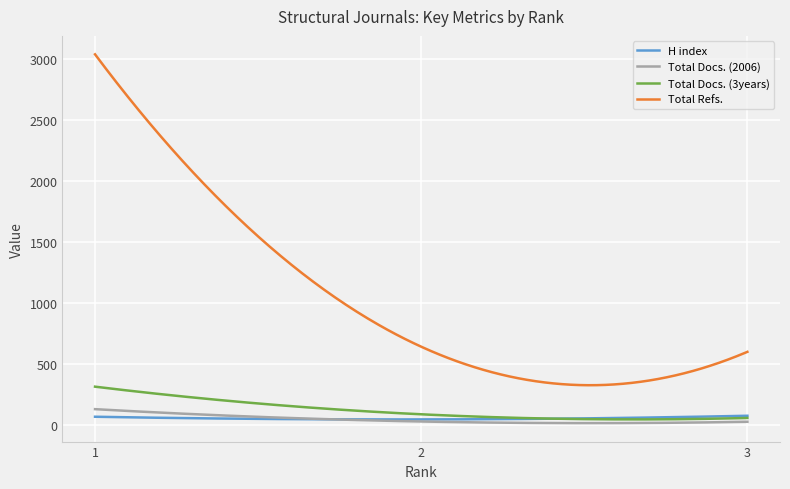

Which series has the largest total across all categories?

Total Refs.